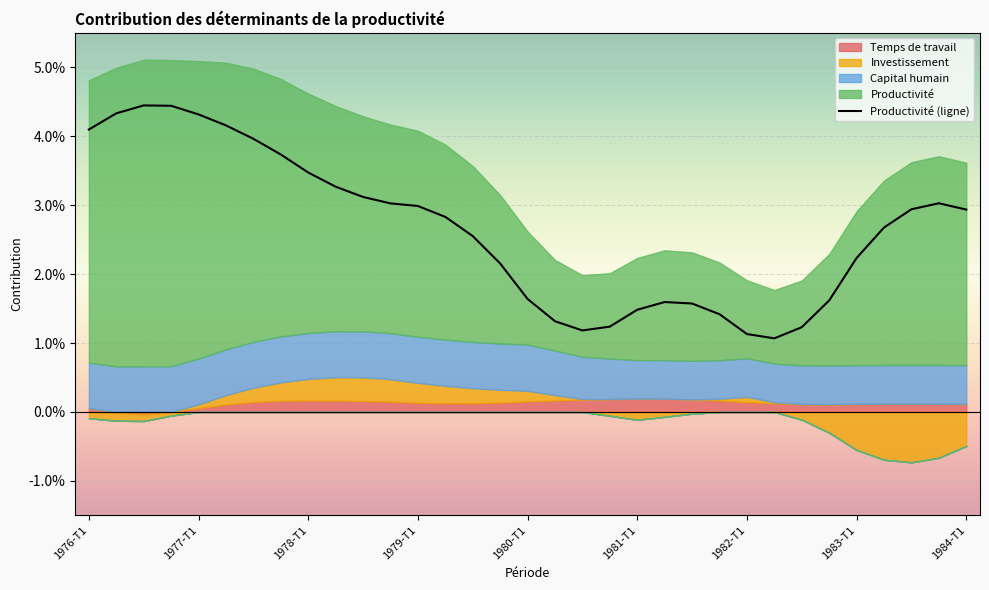

Is it true that the value at 22 is 0.0?

False